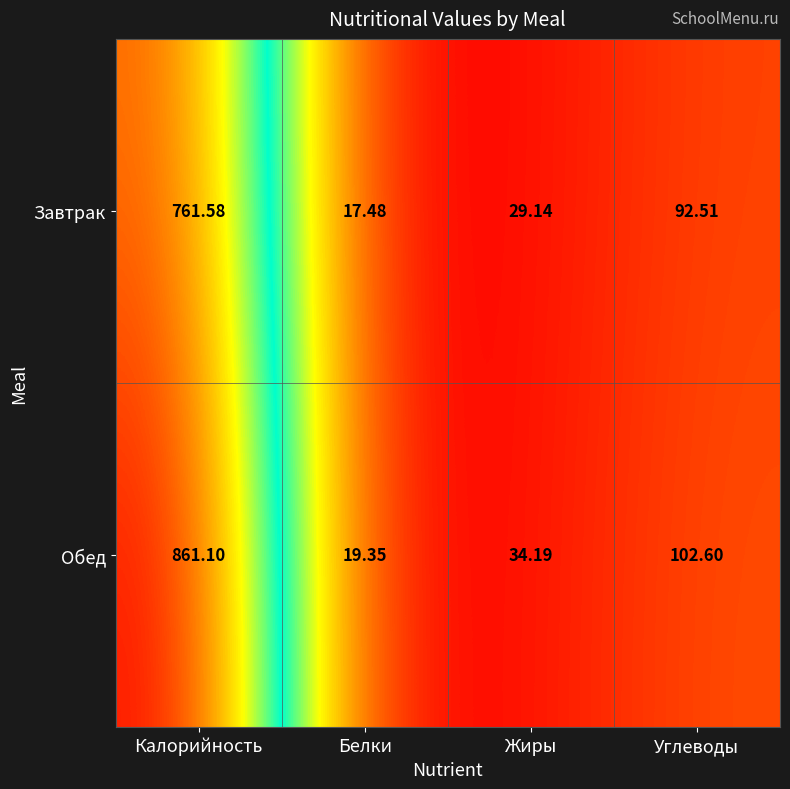

At which label is Завтрак closest to 389?

Углеводы